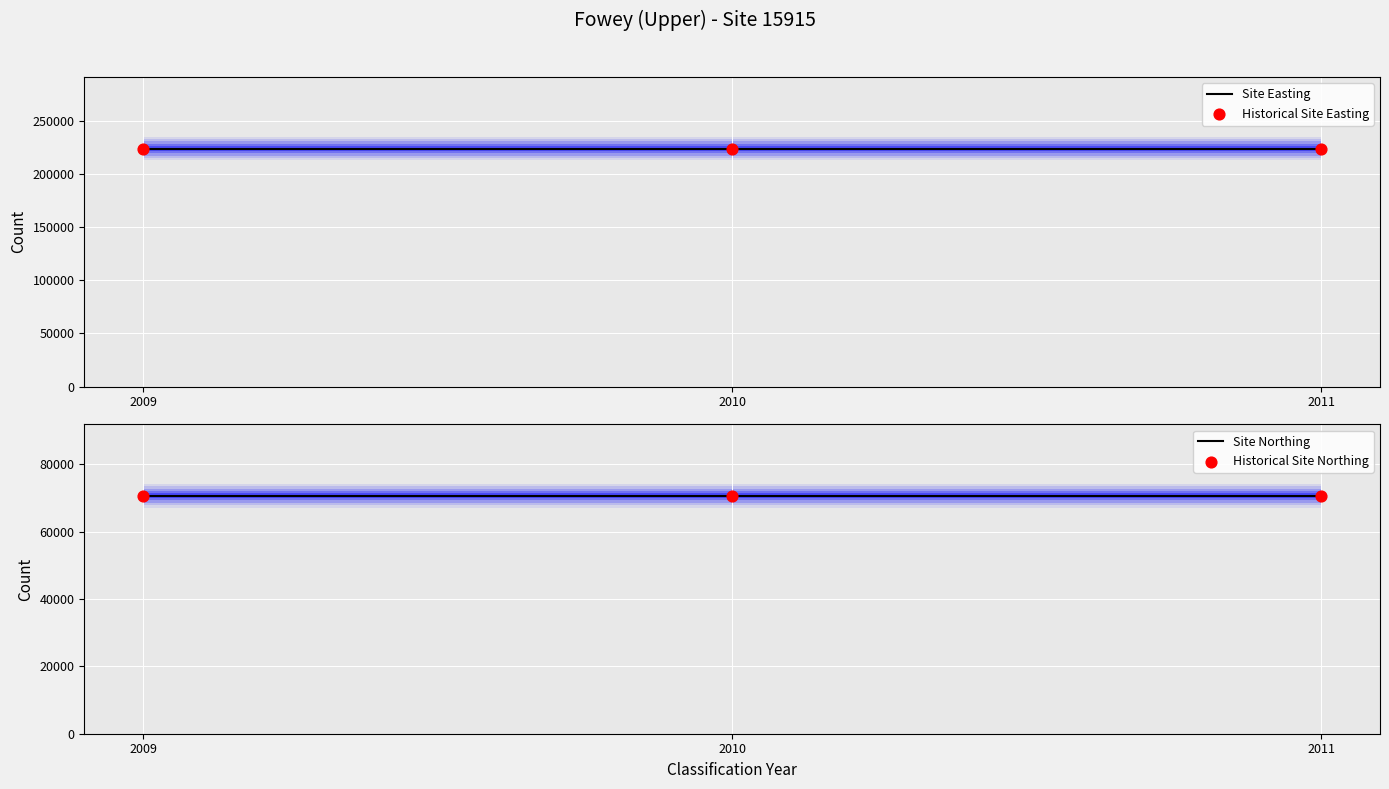

Which series contains the highest Y value?

Site Easting